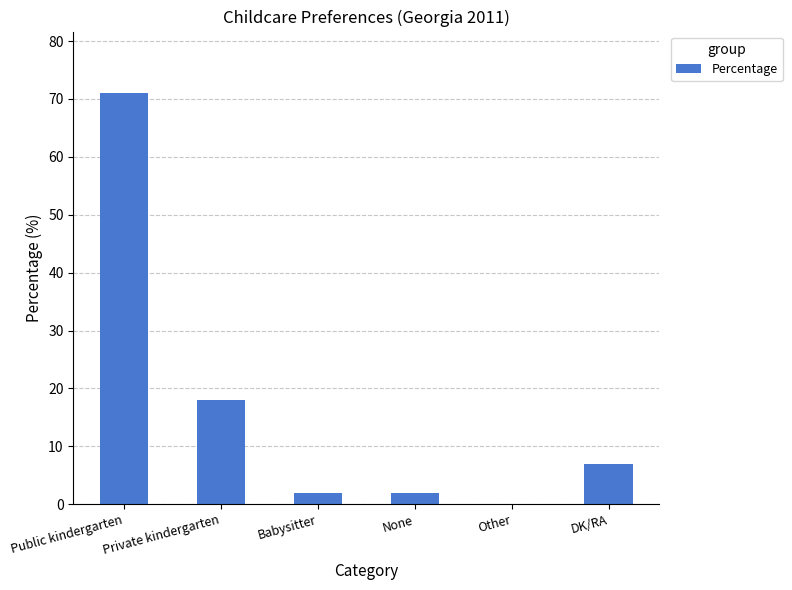

What is the sum of all values?

100